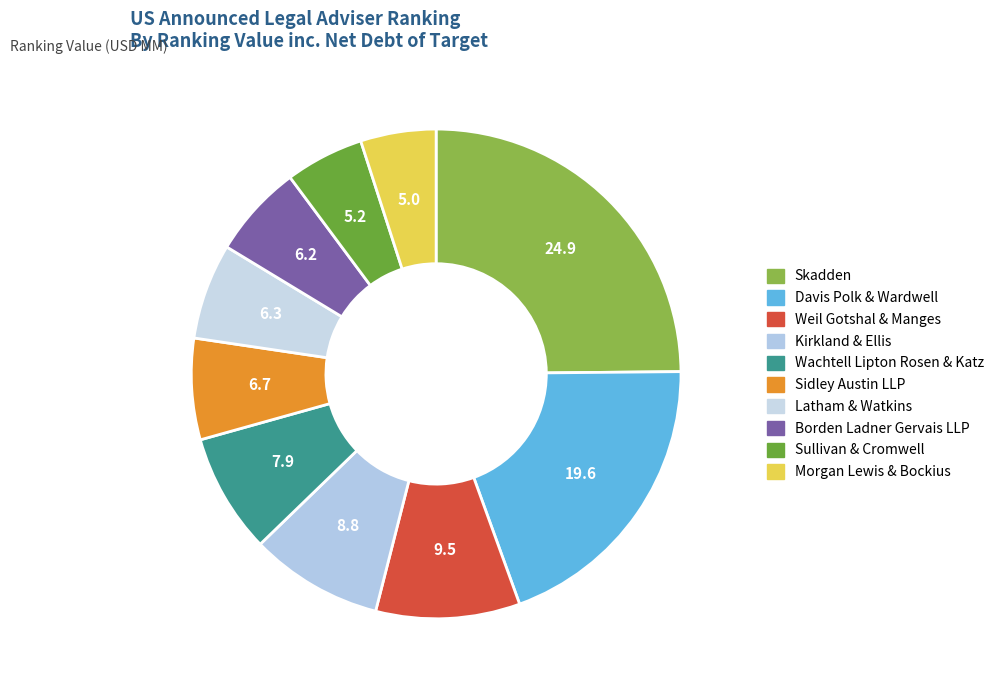

How many slices are in this pie chart?

10